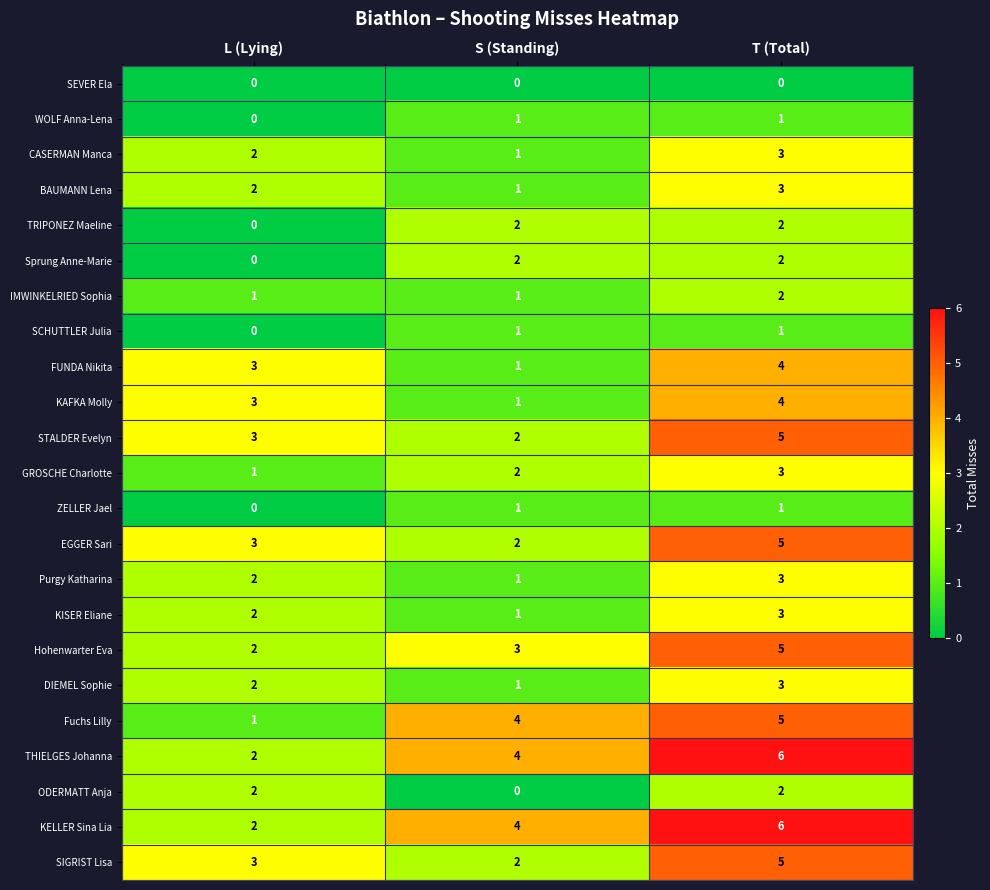

Count the number of data series in this chart.

23